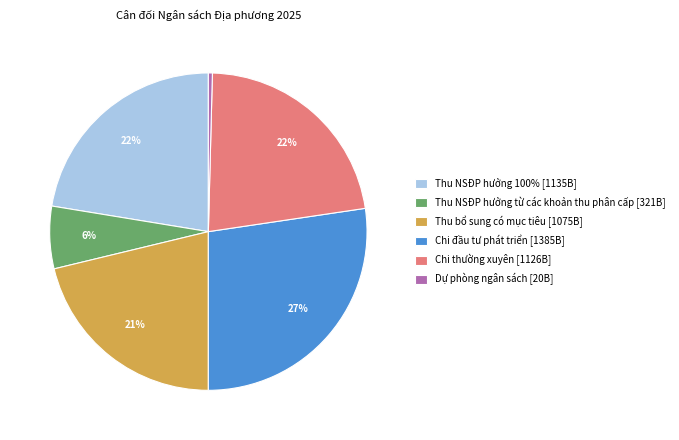

Which has a higher value, Dự phòng ngân sách or Thu NSĐP hưởng từ các khoản thu phân cấp?

Thu NSĐP hưởng từ các khoản thu phân cấp